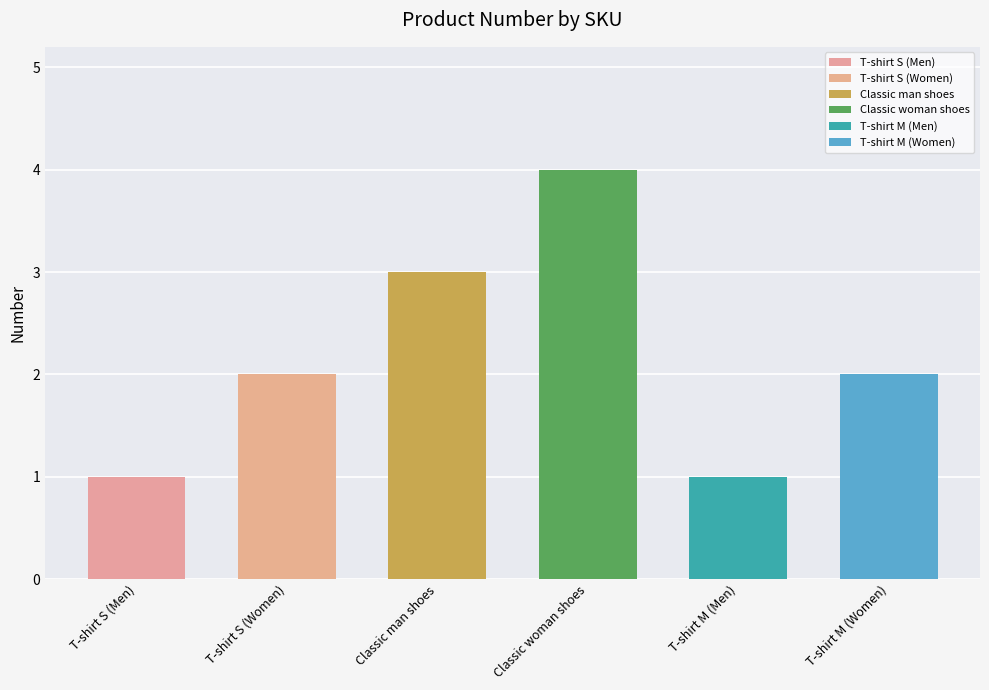

What is the sum of the values at T-shirt M (Men) and Classic woman shoes?

5